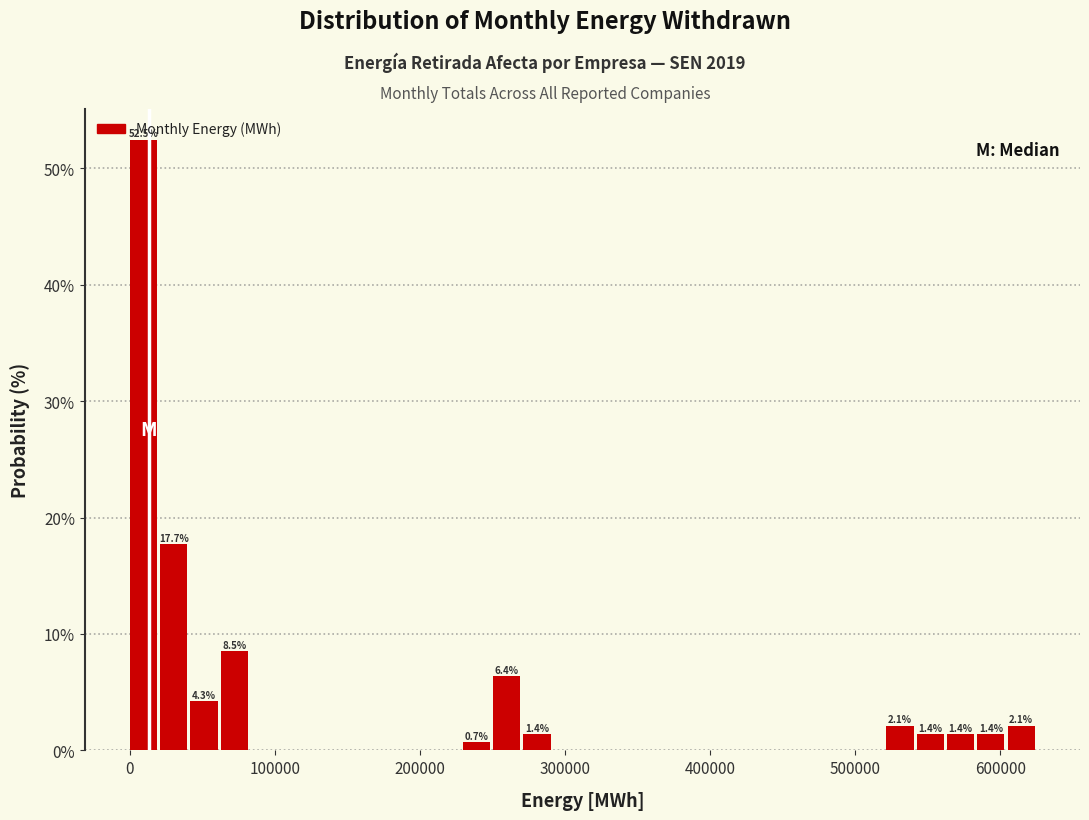

Read against the x-axis, roughly where is the centre of the tallest bar?

10000